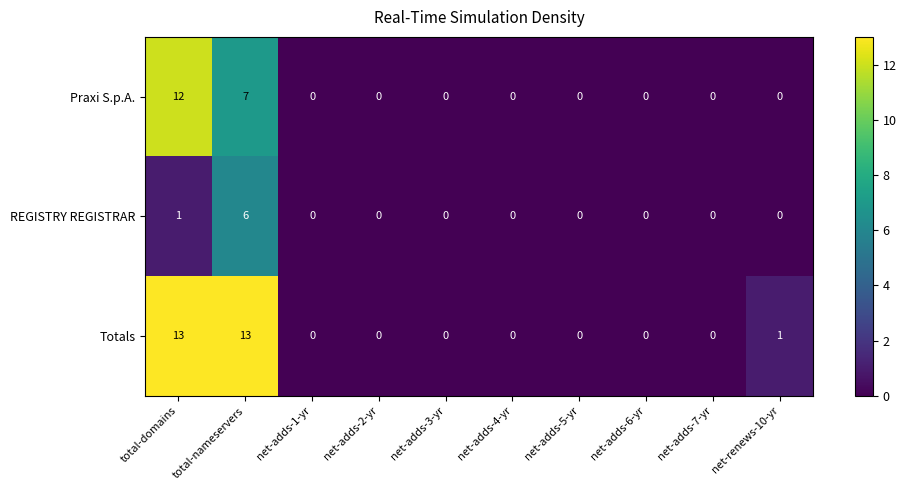

Count the number of data series in this chart.

3